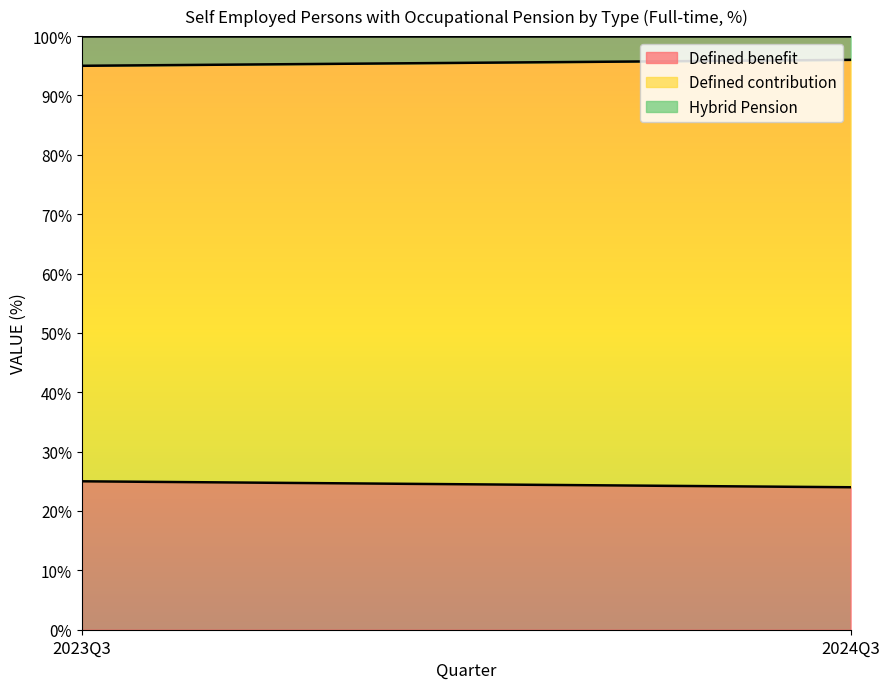

What is the sum of the Defined contribution values at 2024Q3 and 2023Q3?

142